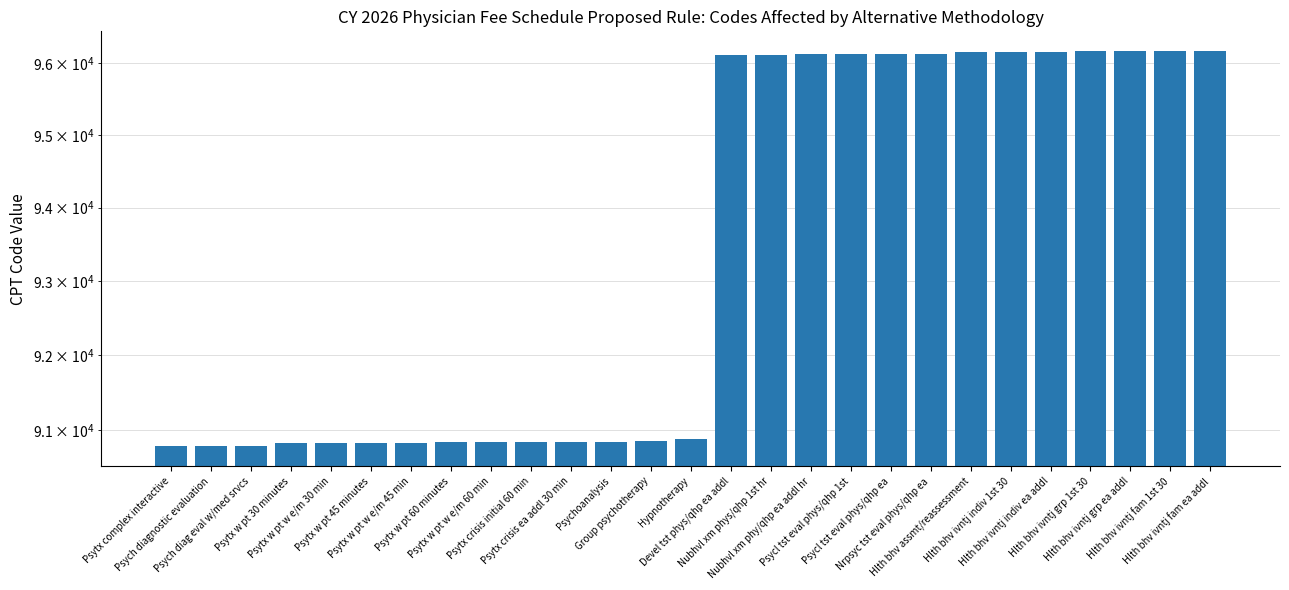

True or false: the data shows 90834 at Psytx w pt 45 minutes.

True